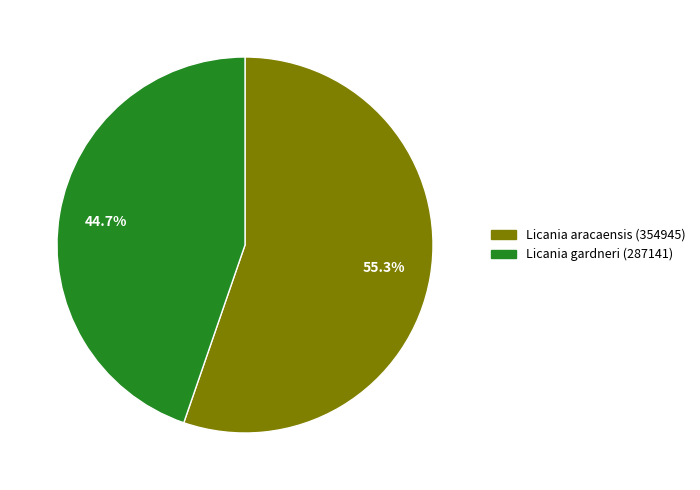

Between Licania gardneri (287141) and Licania aracaensis (354945), which is larger?

Licania aracaensis (354945)